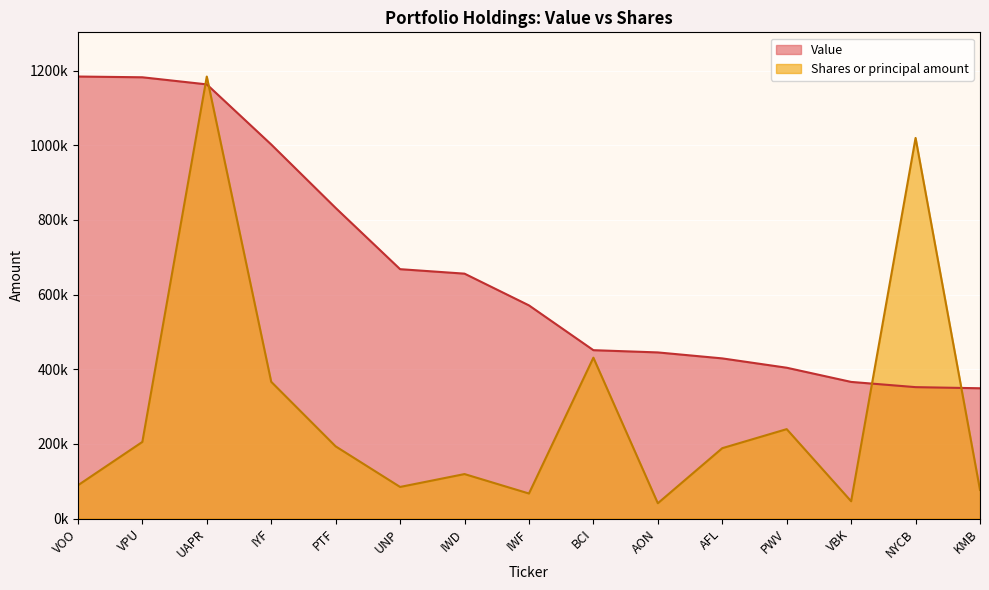

At which category is the sum across all series the highest?

UAPR